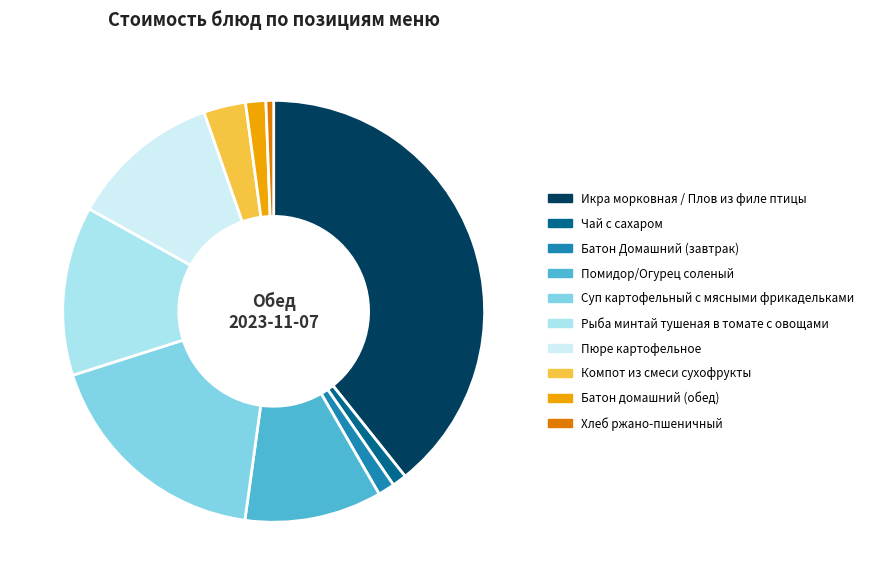

Between Икра морковная / Плов из филе птицы and Суп картофельный с мясными фрикадельками, which is larger?

Икра морковная / Плов из филе птицы